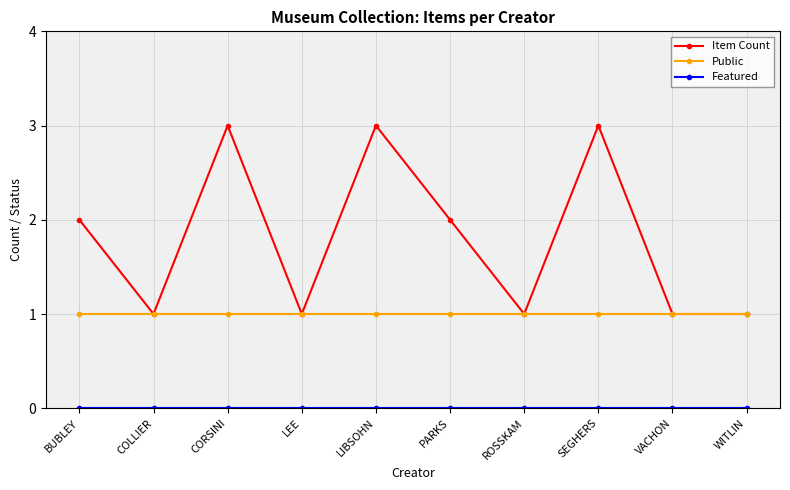

What is the total value across all series at BUBLEY?

3